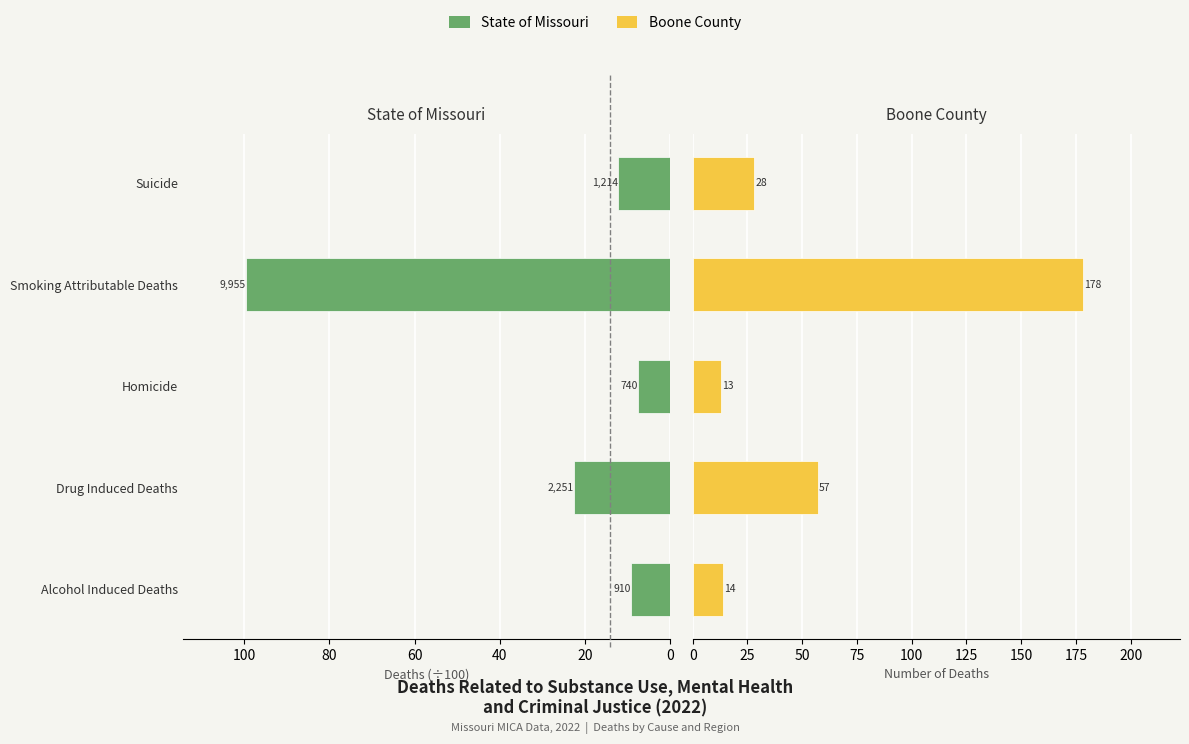

Reading left to right, extract all data points from this chart.

State of Missouri: 9.1	22.5	7.4	99.5	12.1
Boone County: 14.0	57.0	13.0	178.0	28.0